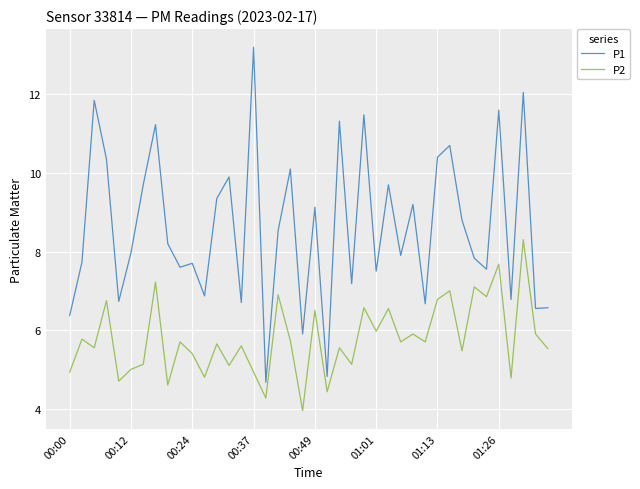

Does the chart have visible grid lines?

Yes